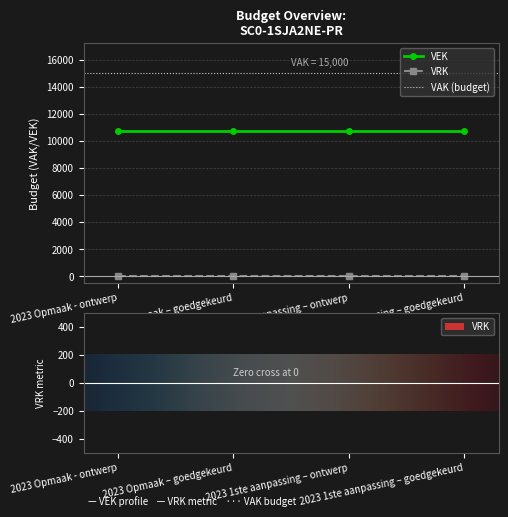

At which label does VAK reach its minimum?

2023 Opmaak - ontwerp